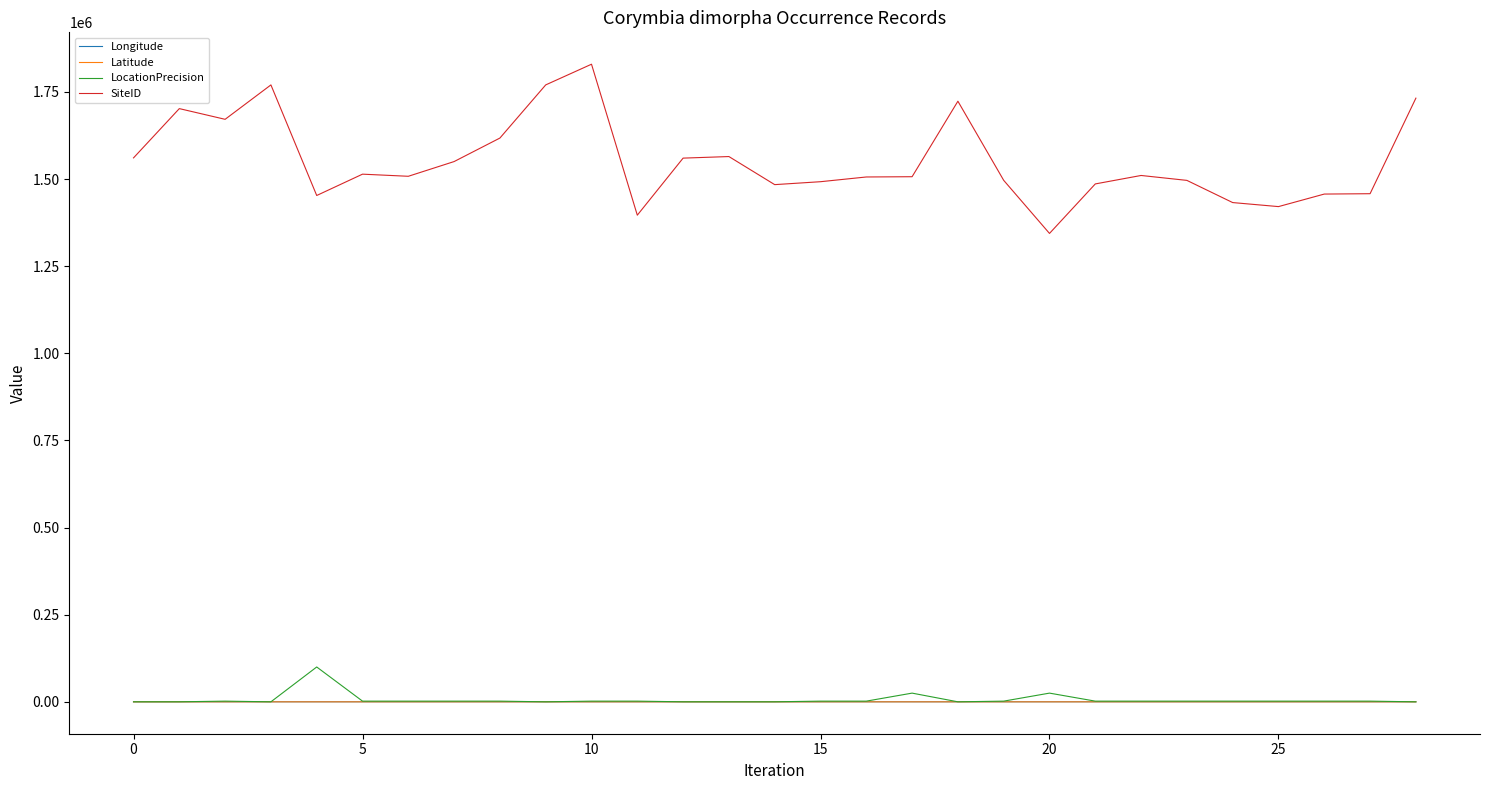

What is the difference between the second highest and minimum values in the LocationPrecision series?

24950.0